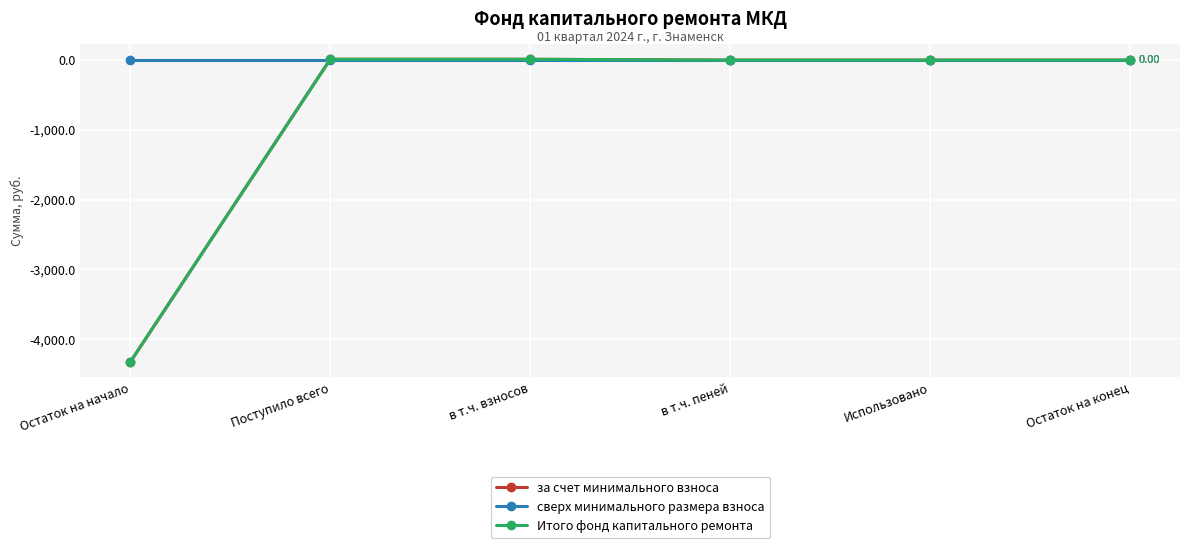

Does the chart have visible grid lines?

Yes